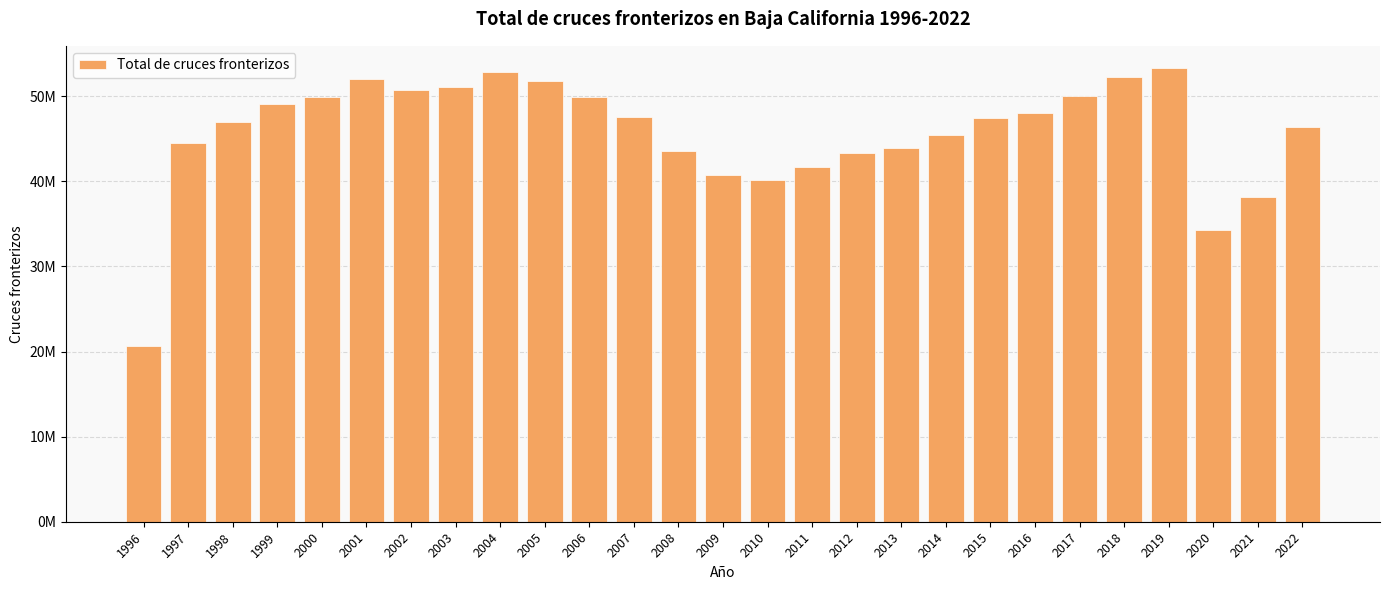

What is the difference between the values at 2009 and 2014?

4687005